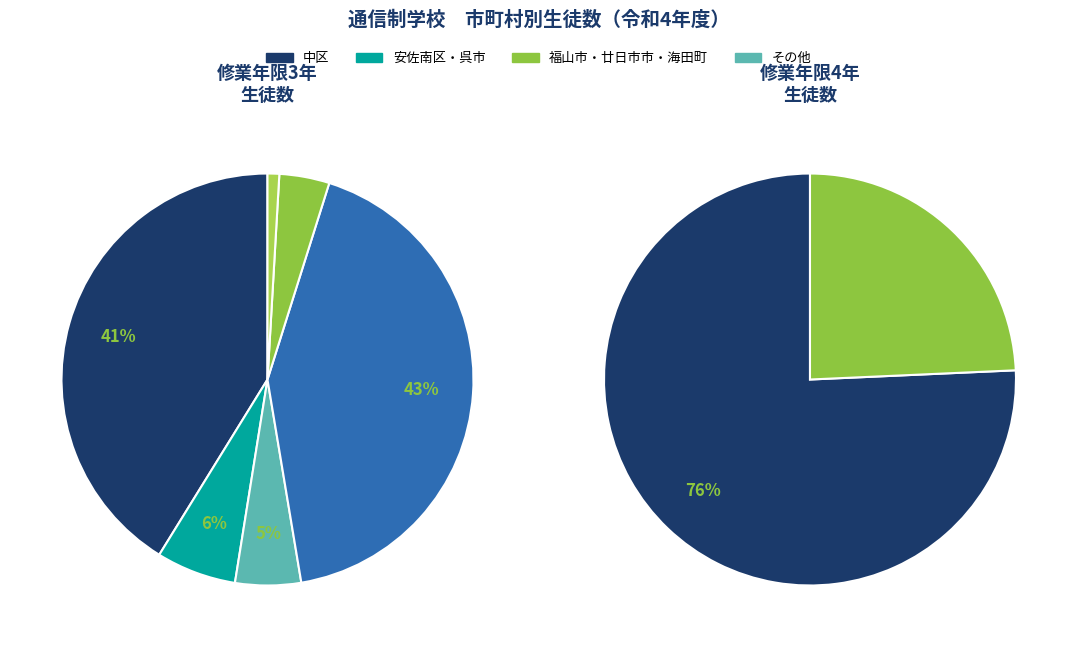

Does any single category account for the majority?

No